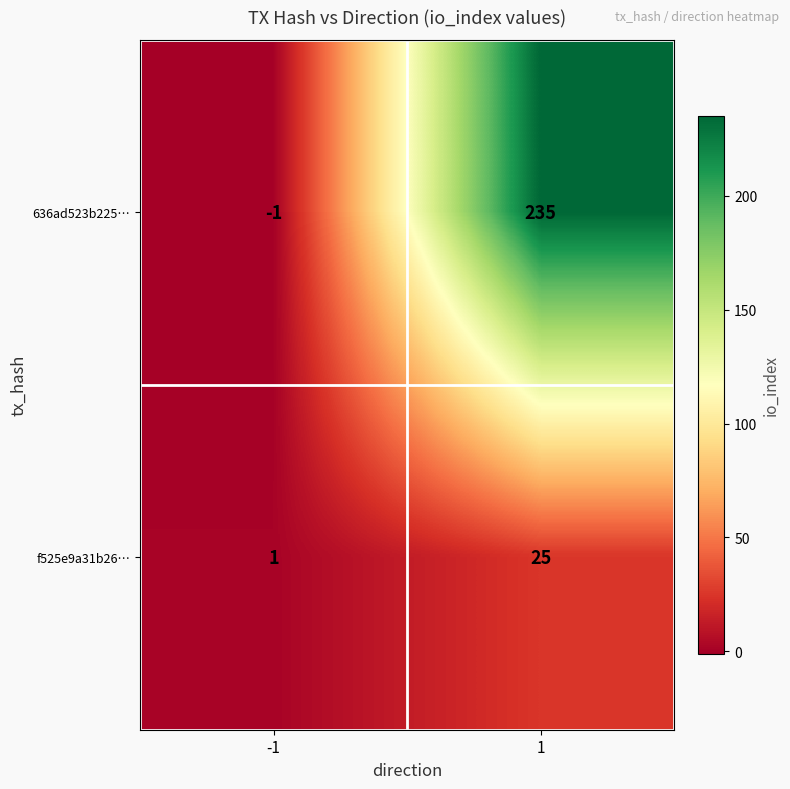

List the series in order of their overall mean, highest first.

636ad523b225…, f525e9a31b26…